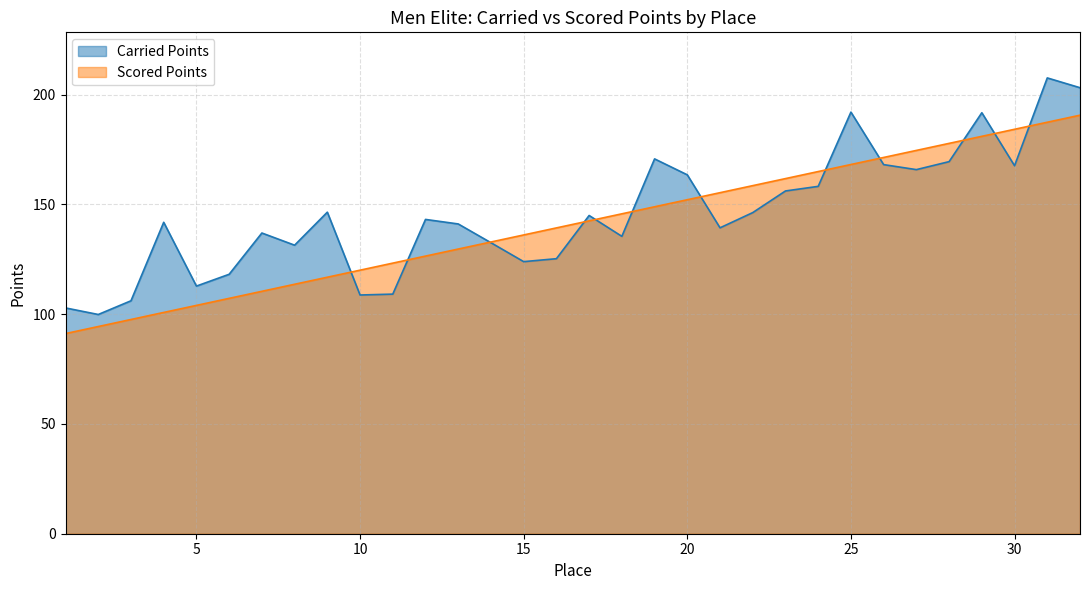

True or false: Scored Points has more than 0 interior local peaks.

False